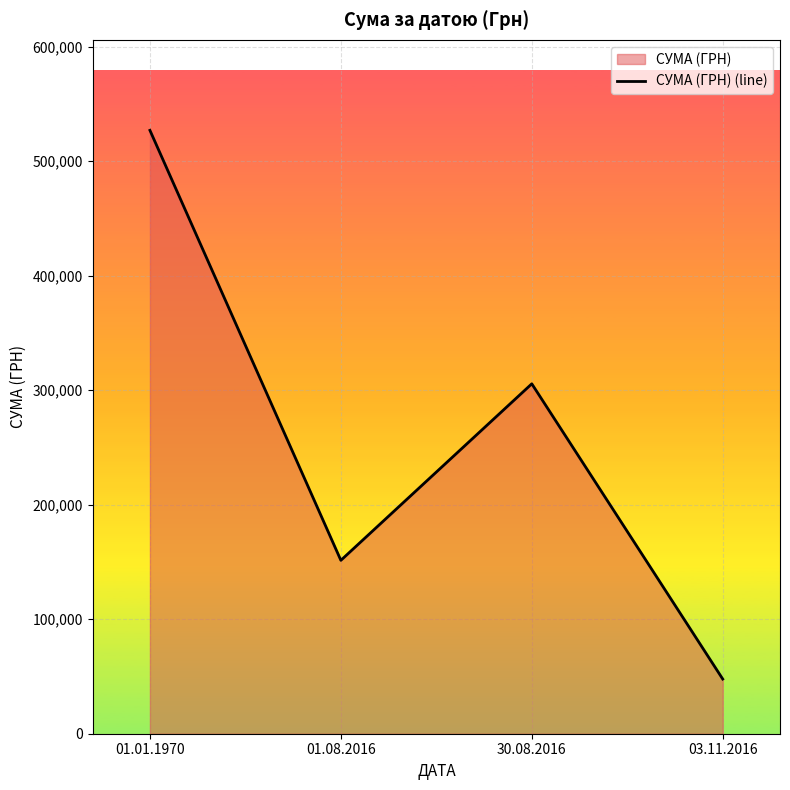

What is the sum of all values?

1031504.6